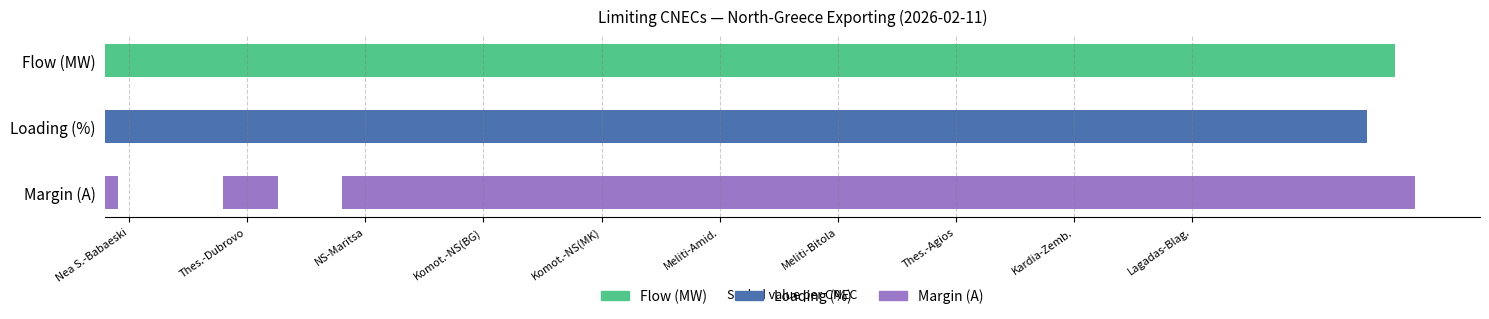

What is the difference between the highest and lowest values at 2?

1676